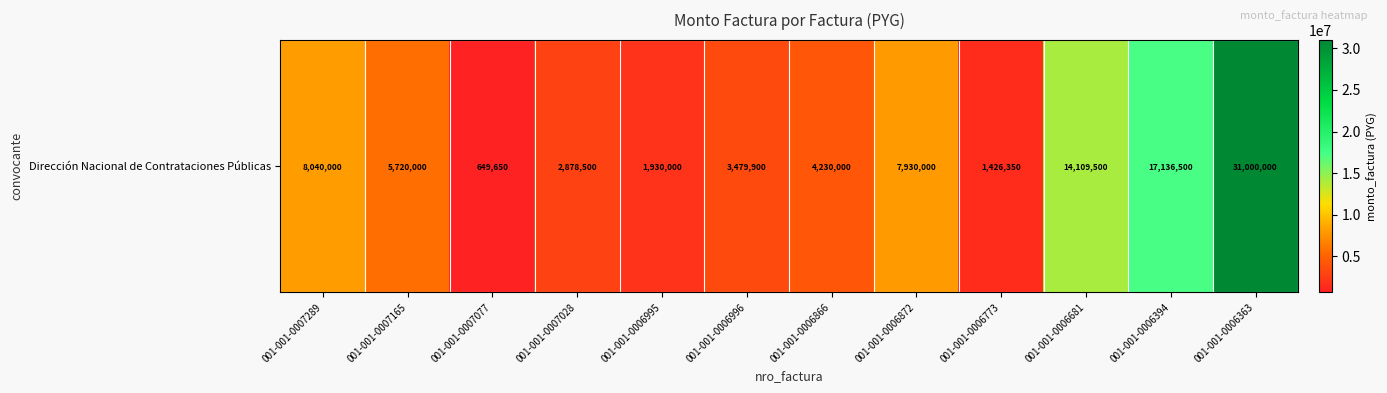

Reading left to right, extract all data points from this chart.

8040000	5720000	649650	2878500	1930000	3479900	4230000	7930000	1426350	14109500	17136500	31000000